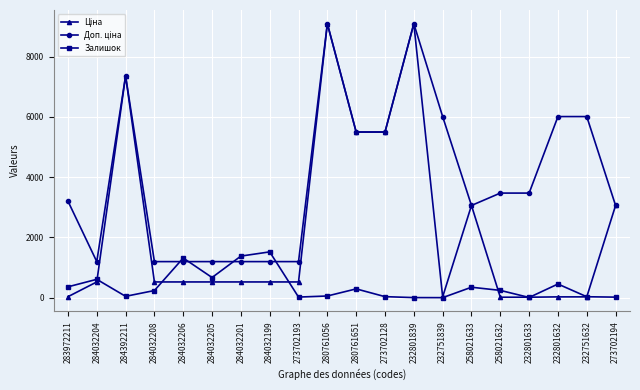

Is it true that Залишок equals 292.0 at 280761651?

True